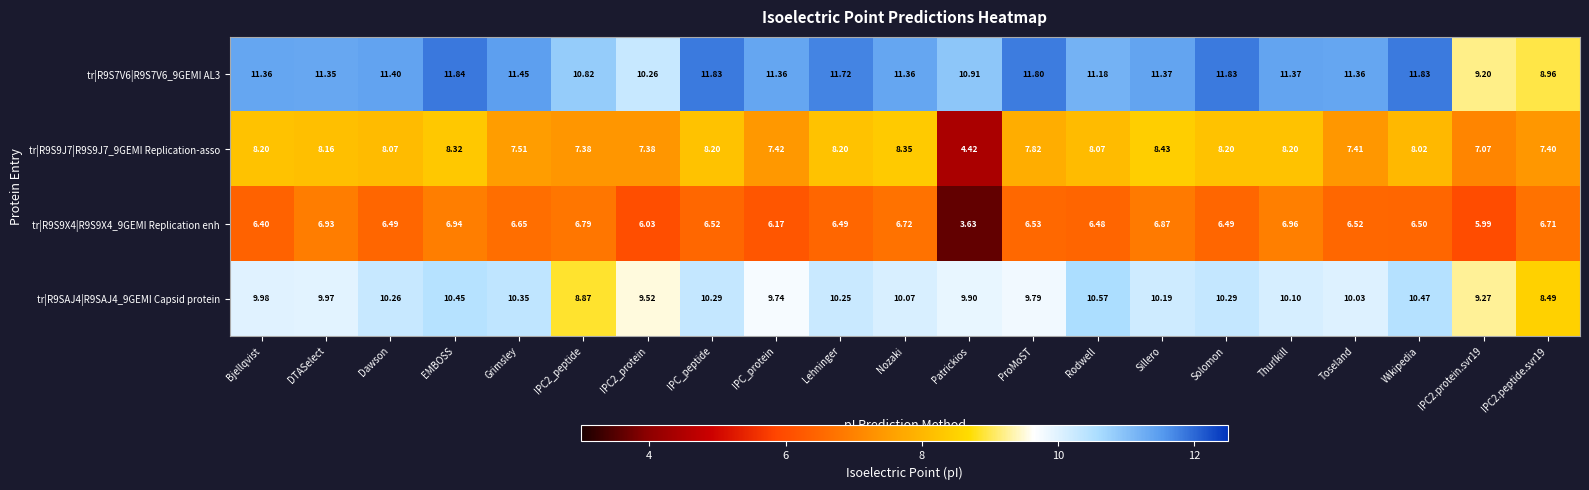

At which label does tr|R9S7V6|R9S7V6_9GEMI AL3 first exceed 11?

Bjellqvist